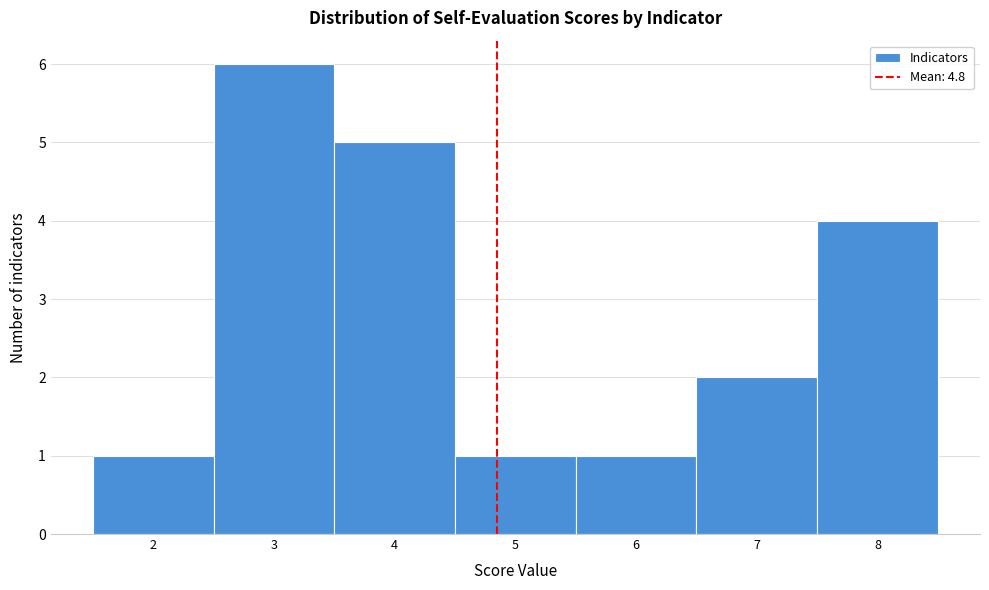

Over which range of the x-axis is the bar tallest?

2.5 to 3.5